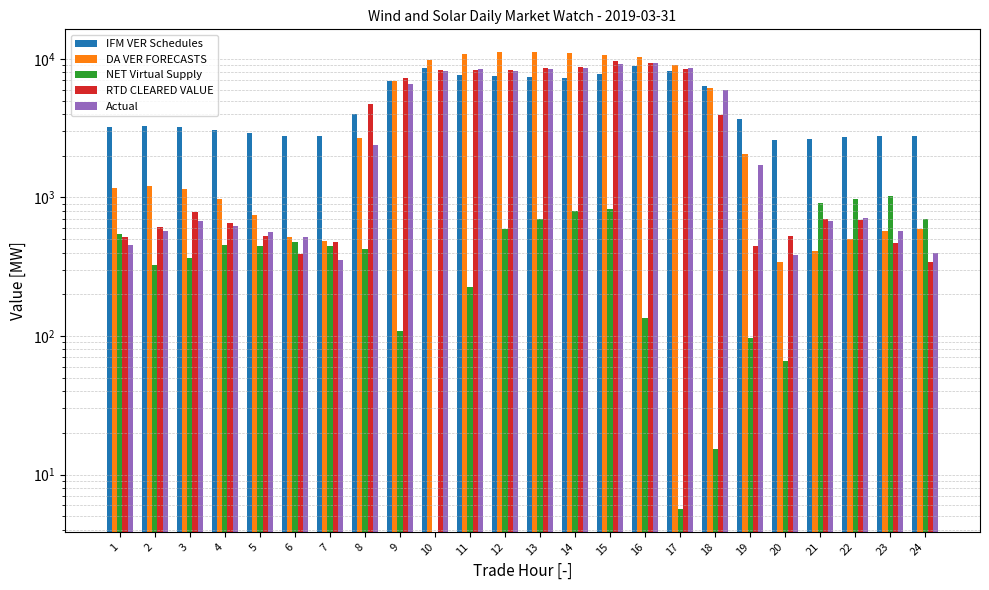

Is it true that Actual equals 9247.1 at 15?

True